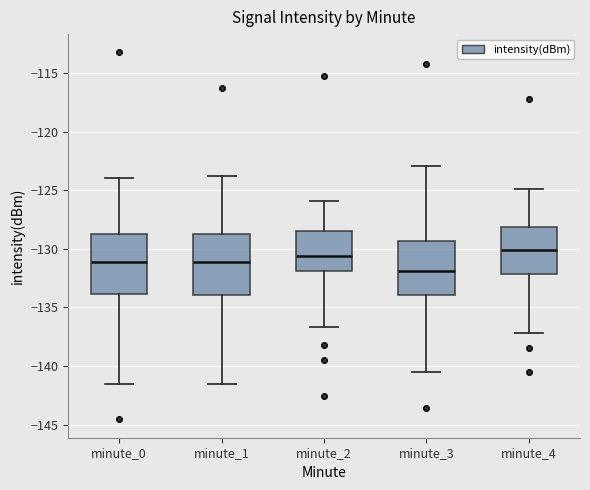

Where does the upper whisker of the box for minute_2 end on the y-axis? The values are not printed on the chart, so give them approximately, as read against the axis.

-126.0